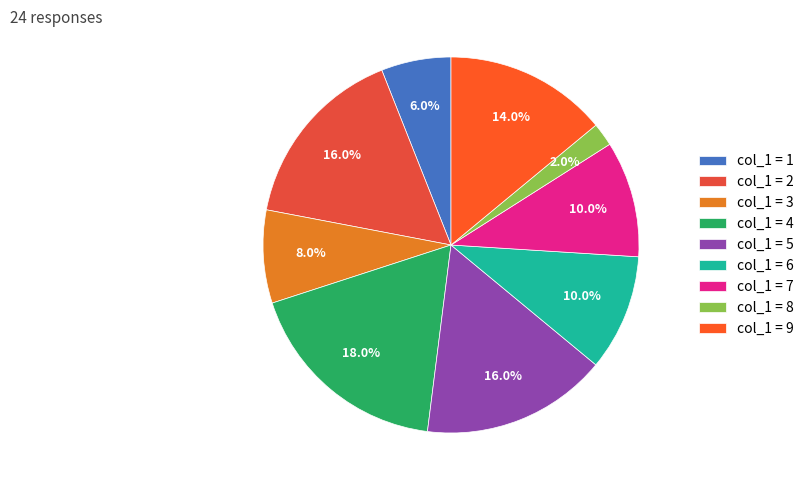

Which slice is the smallest?

col_1 = 8